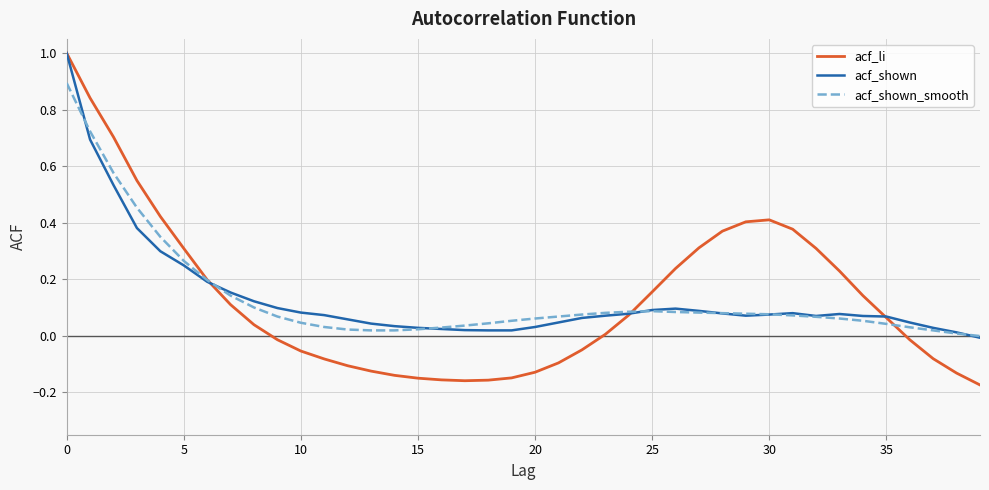

What is the maximum value for acf_li?

1.0